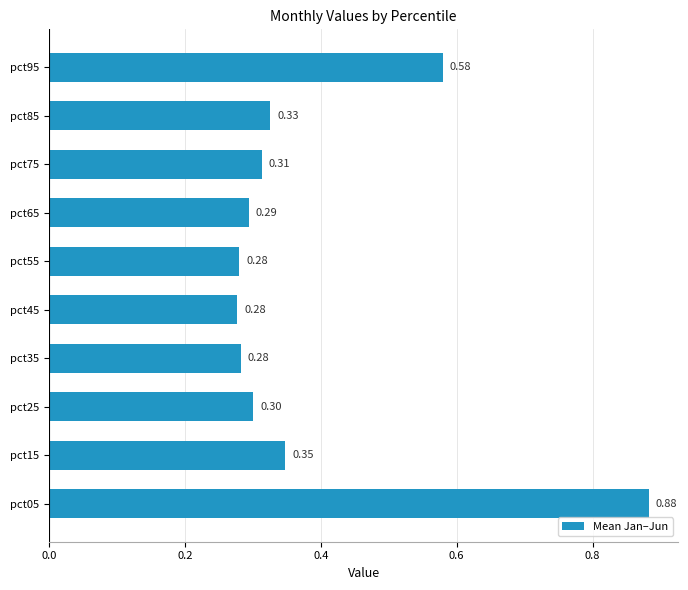

What is the sum of all values?

3.9